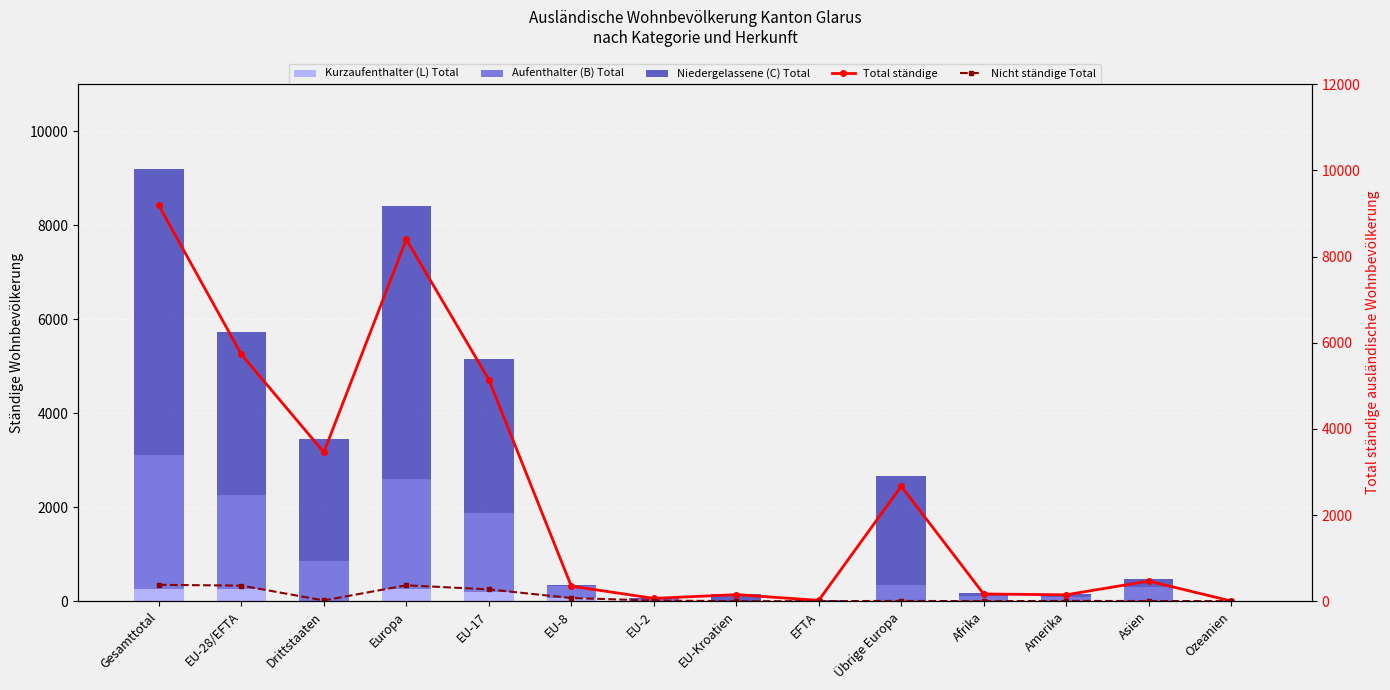

What is the difference between the maximum and minimum values in the Niedergelassene (C) Total series?

6074